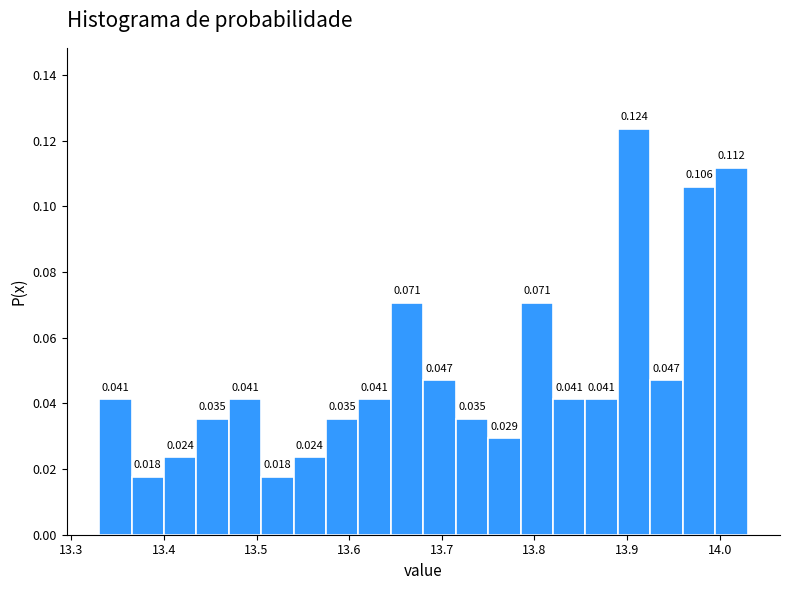

Around what value on the x-axis is the tallest bar? Give the approximate position of its centre, as read against the axis.

13.91